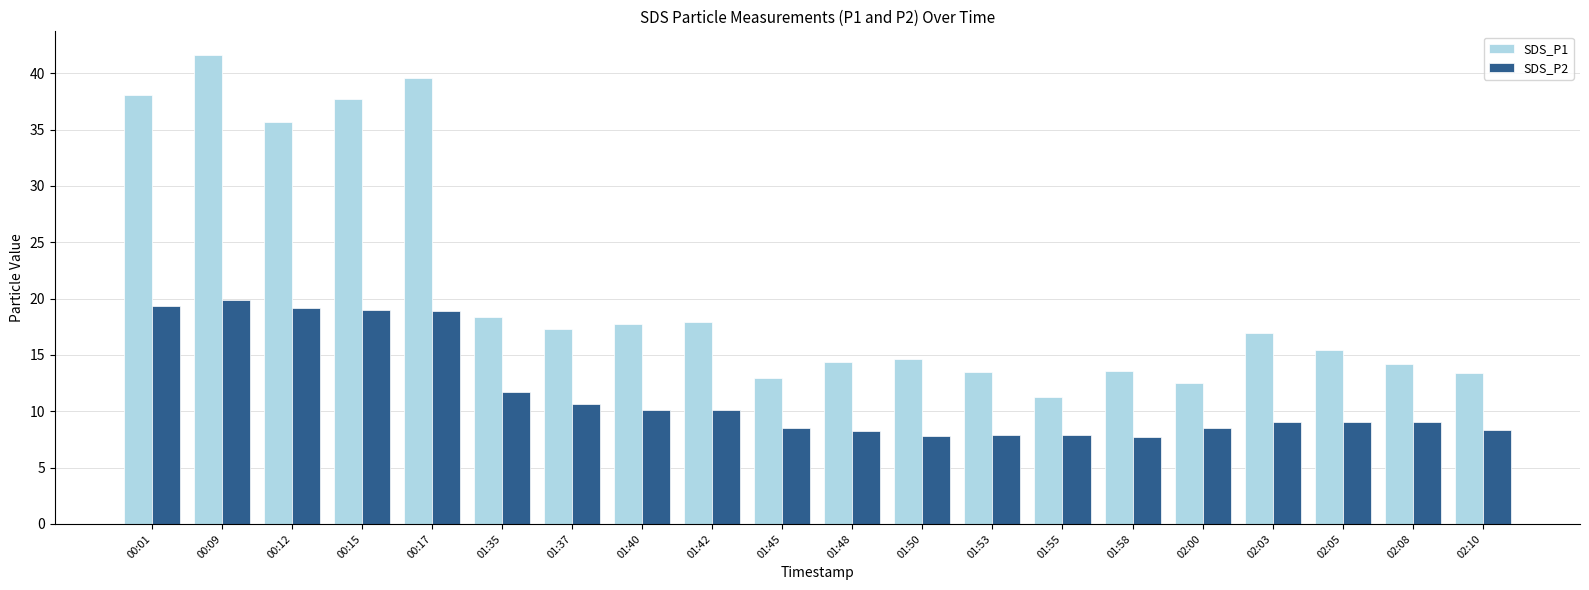

Rank the series at 00:12 from lowest to highest value.

SDS_P2, SDS_P1